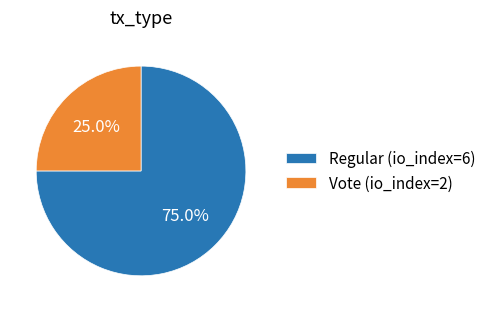

What is the largest slice in the pie chart?

Regular (io_index=6)